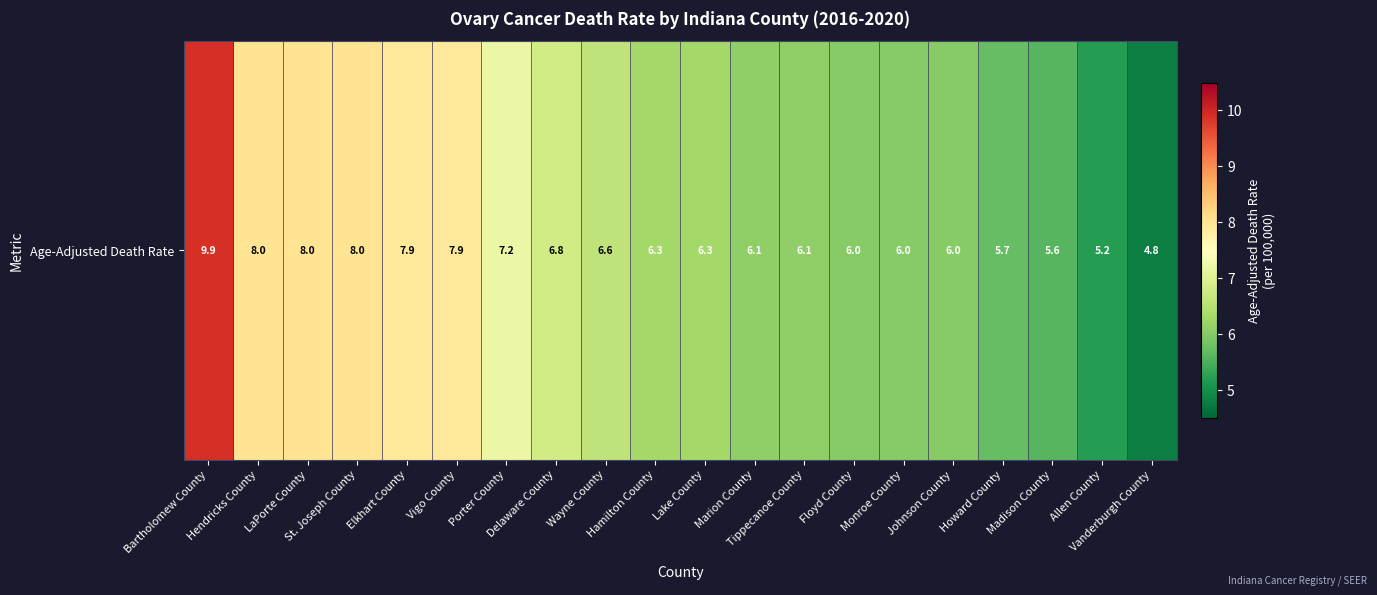

Between Elkhart County and Porter County, which is larger?

Elkhart County